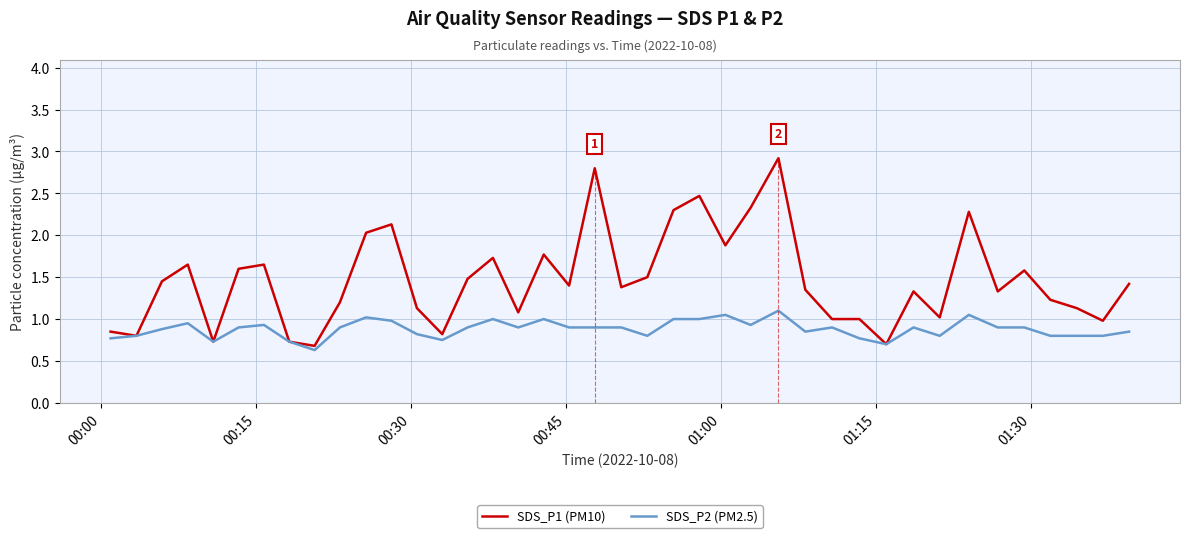

Does the chart have visible grid lines?

Yes